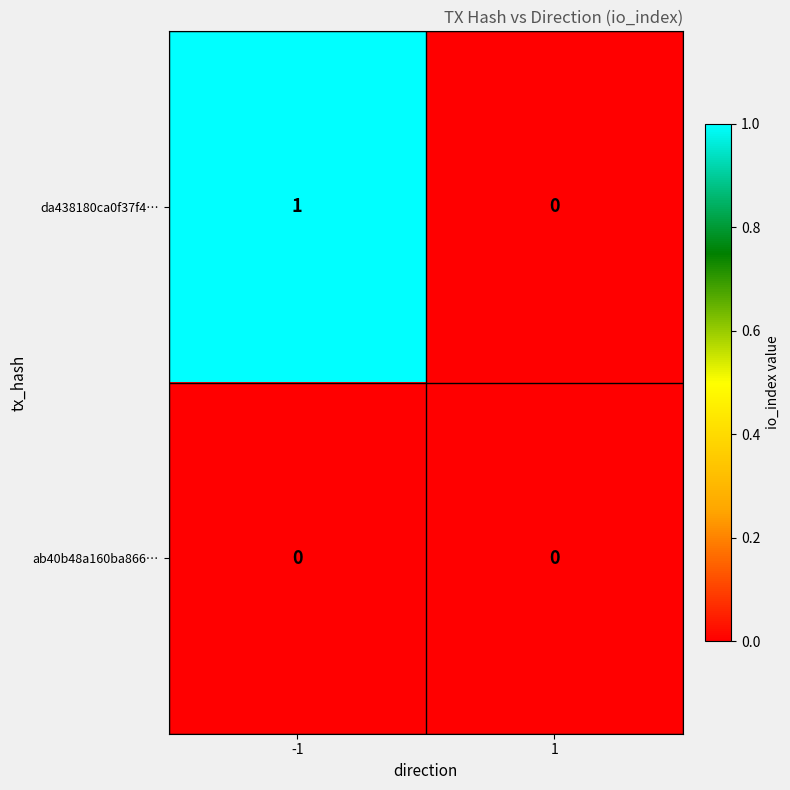

Is it true that da438180ca0f37f4… equals 1 at -1?

True